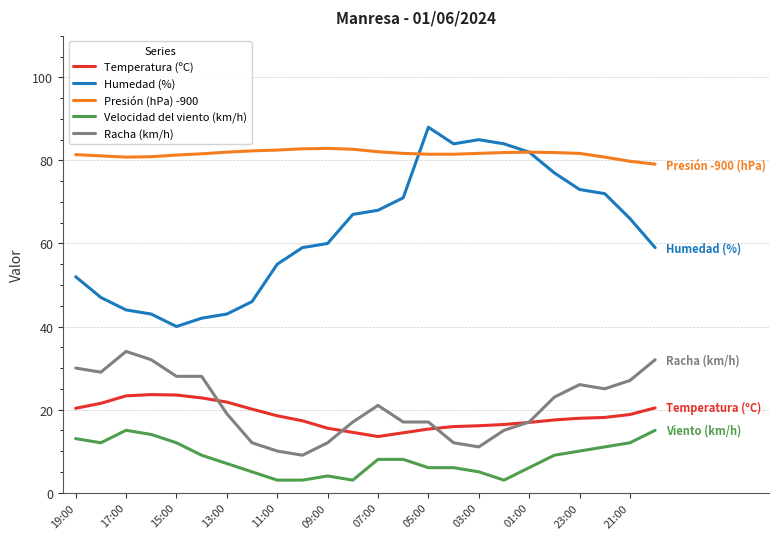

List the series in order of their peak value, highest first.

Humedad (%), Presión (hPa) -900, Racha (km/h), Temperatura (ºC), Velocidad del viento (km/h)